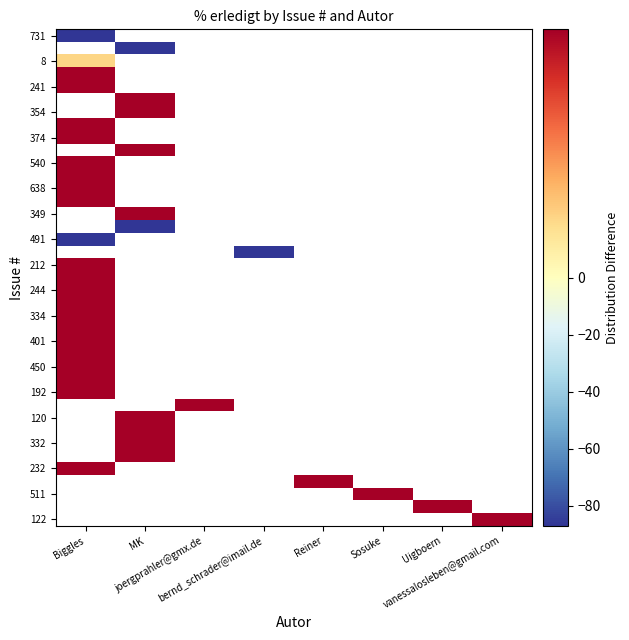

At which category does the chart reach its peak across all series?

Biggles